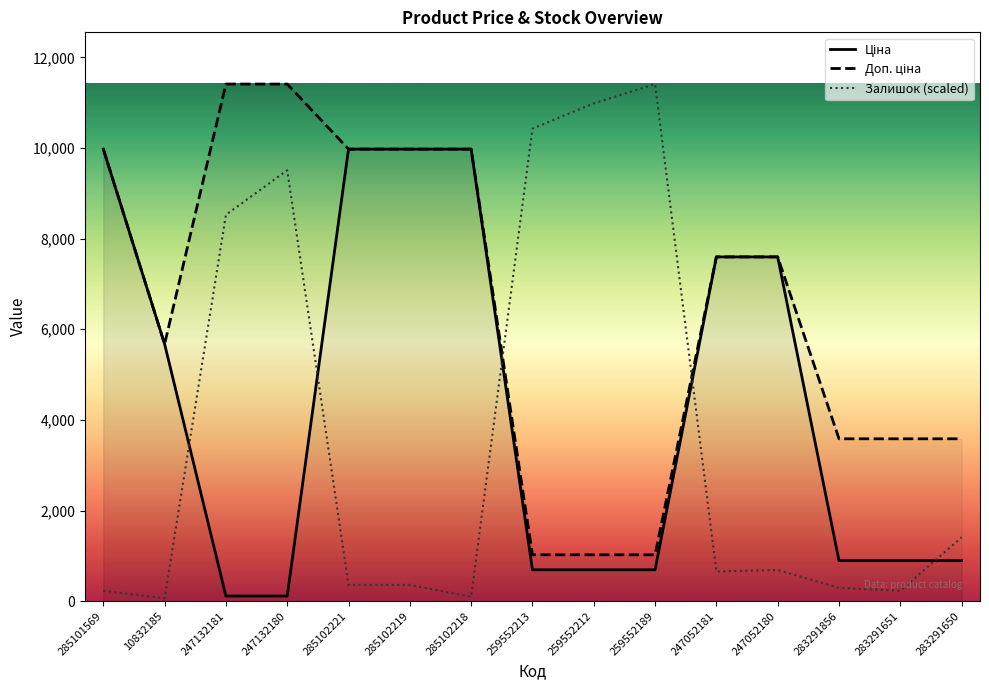

Between 10832185 and 283291856, which is larger?

10832185